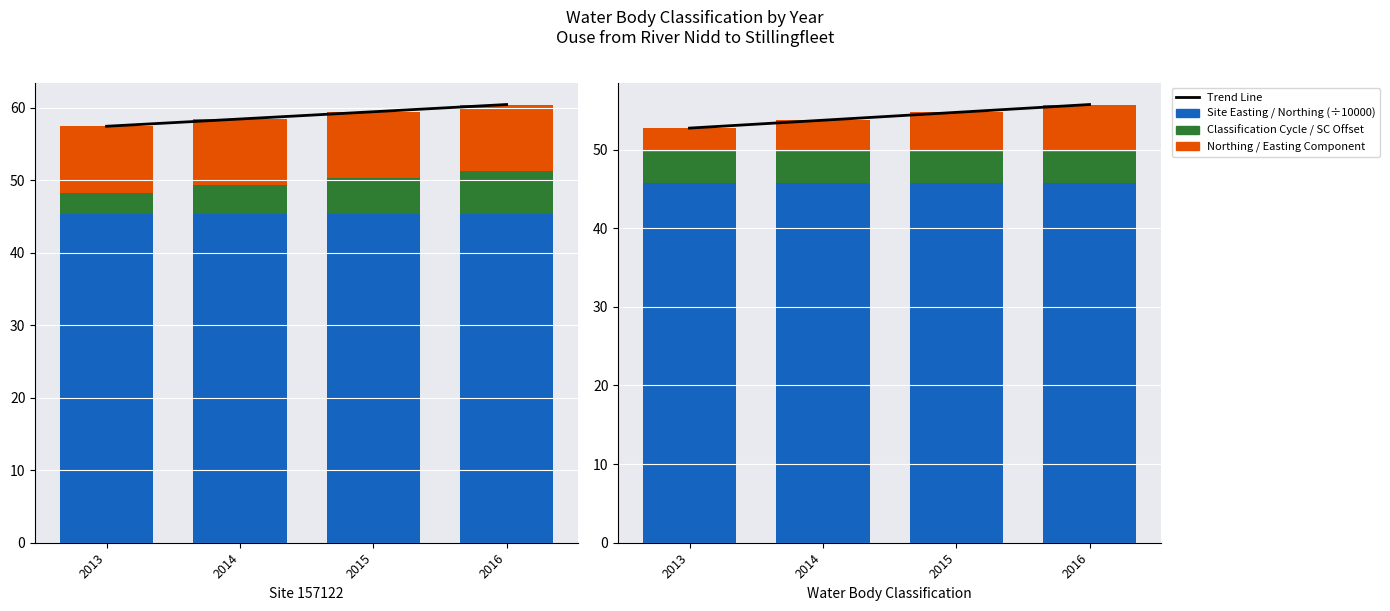

Which series has the largest total across all categories?

Trend Line